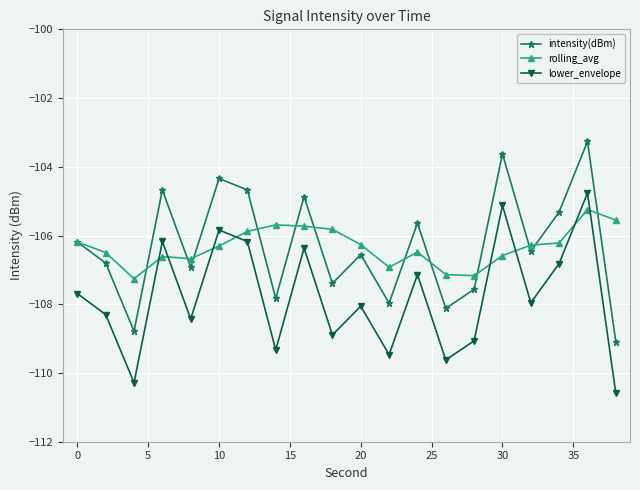

What is the value of the intensity(dBm) point at the 3rd from the left?

-108.8